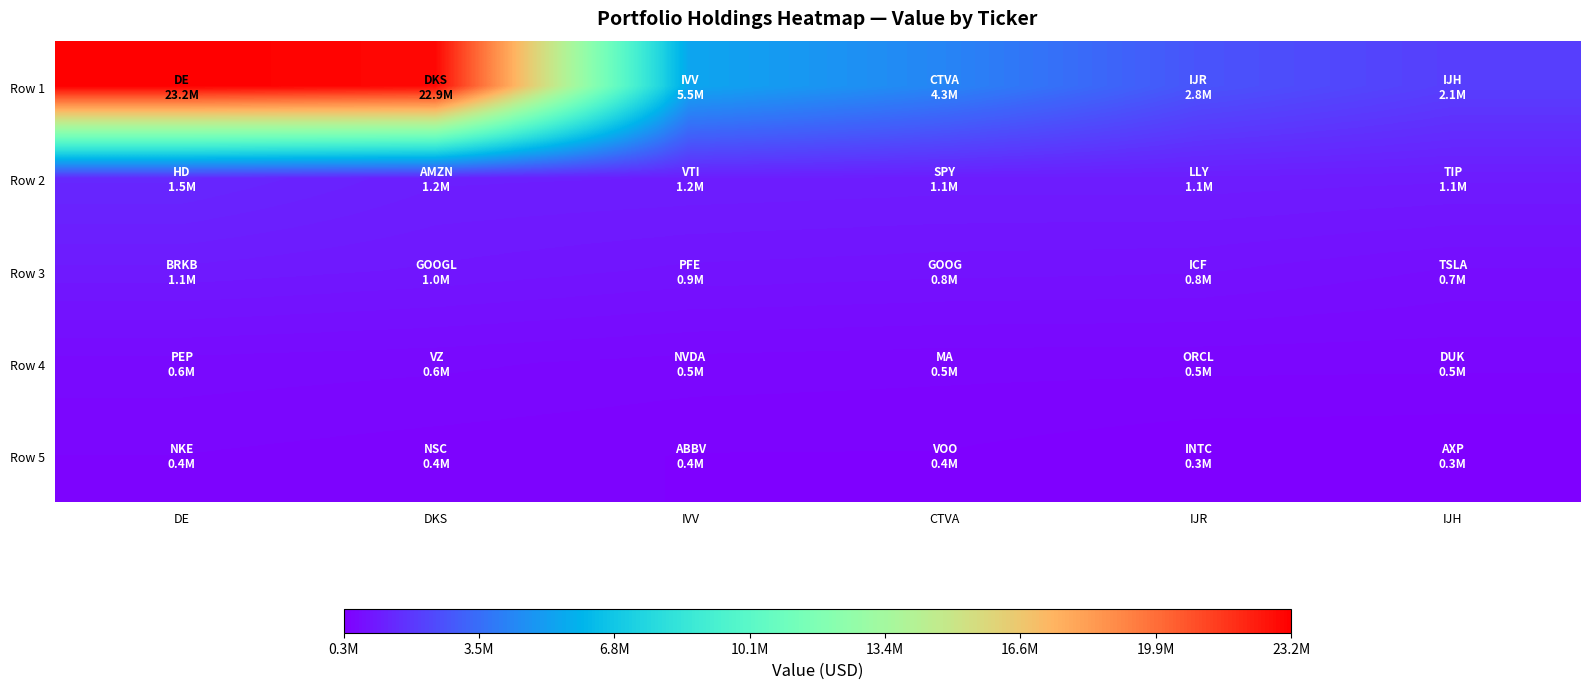

Reading left to right, transcribe all the data shown in this chart.

Row 1: DE=23191418	DKS=22939018	IVV=5461495	CTVA=4310730	IJR=2750496	IJH=2111474
Row 2: DE=1457377	DKS=1186556	IVV=1161117	CTVA=1129829	IJR=1133763	IJH=1095254
Row 3: DE=1050775	DKS=969216	IVV=873193	CTVA=838228	IJR=818882	IJH=707029
Row 4: DE=593048	DKS=560370	IVV=504225	CTVA=481040	IJR=478359	IJH=471734
Row 5: DE=448316	DKS=398659	IVV=355968	CTVA=353109	IJR=282474	IJH=270518